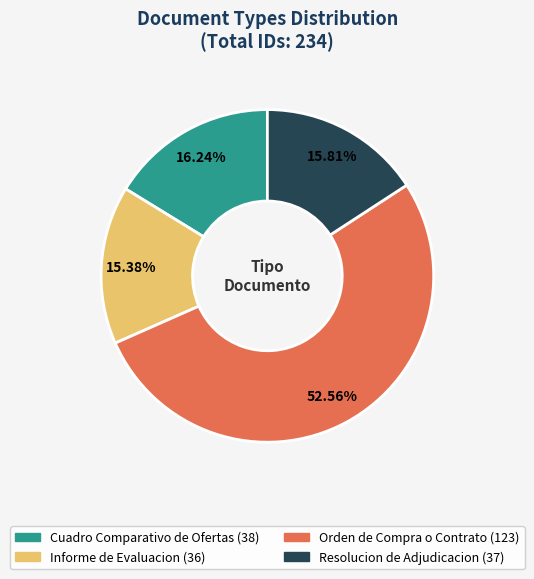

Count the number of slices in the pie.

4